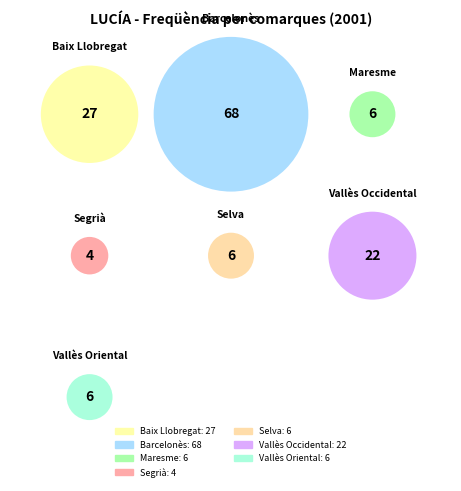

Is there any slice that represents more than half of the pie?

No